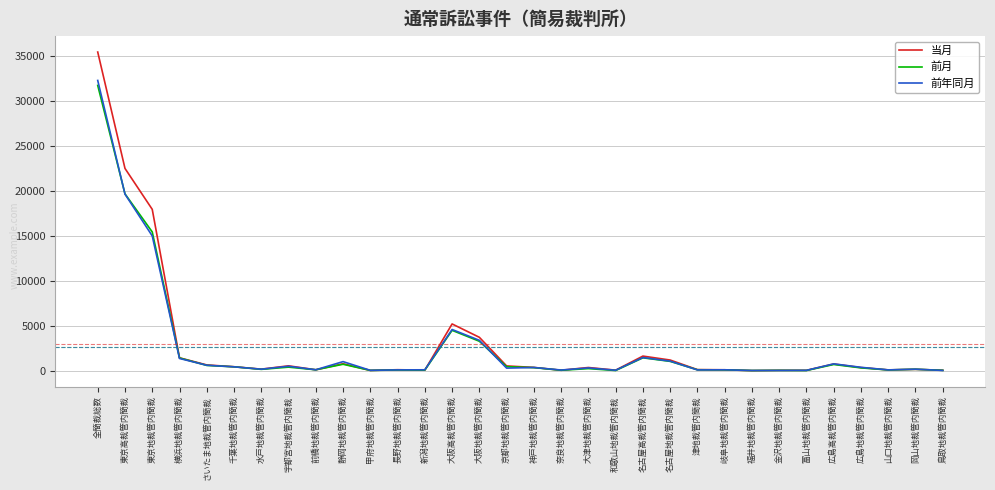

How many lines are shown in the chart?

3